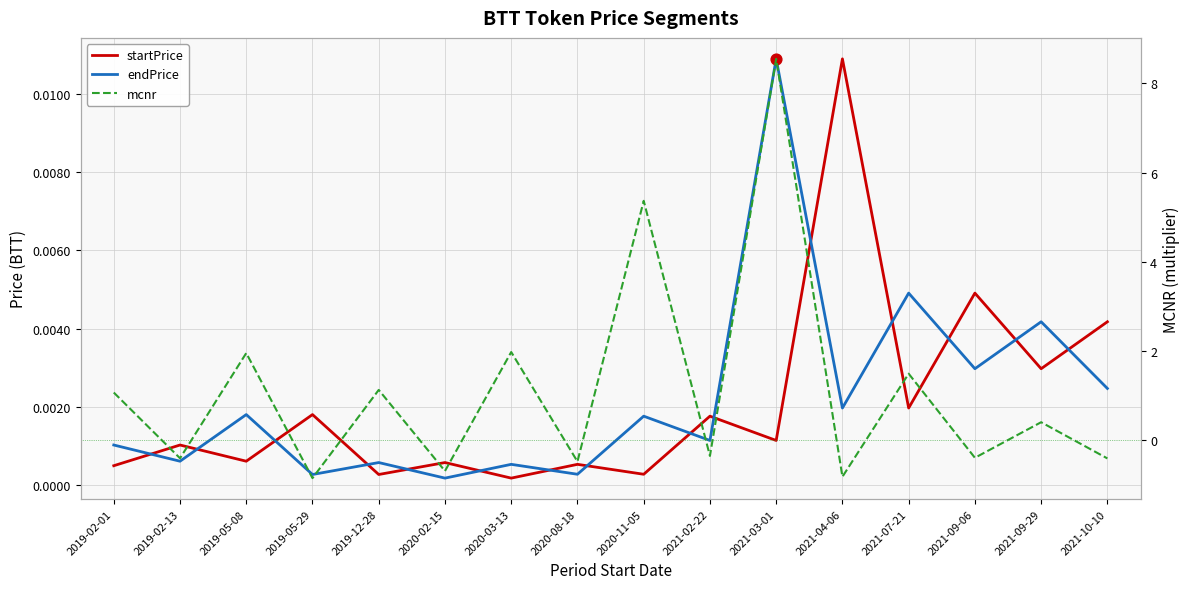

What are all the series names shown in the legend?

startPrice, endPrice, mcnr